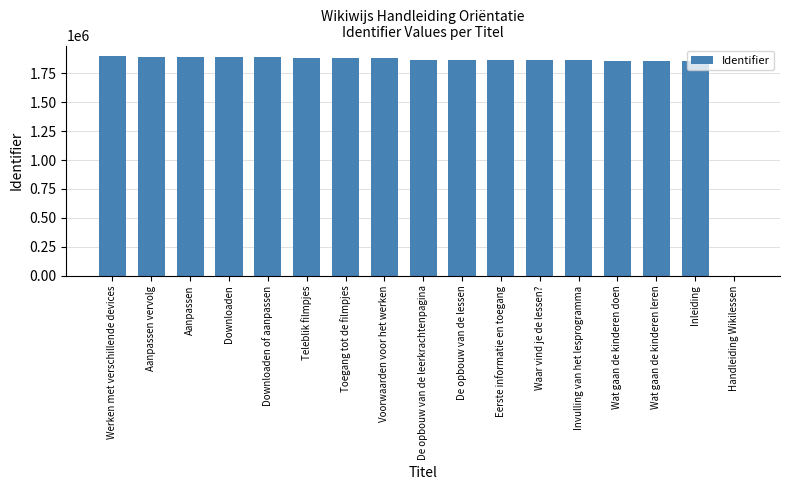

The value at Teleblik filmpjes is 1881316. True or false?

True